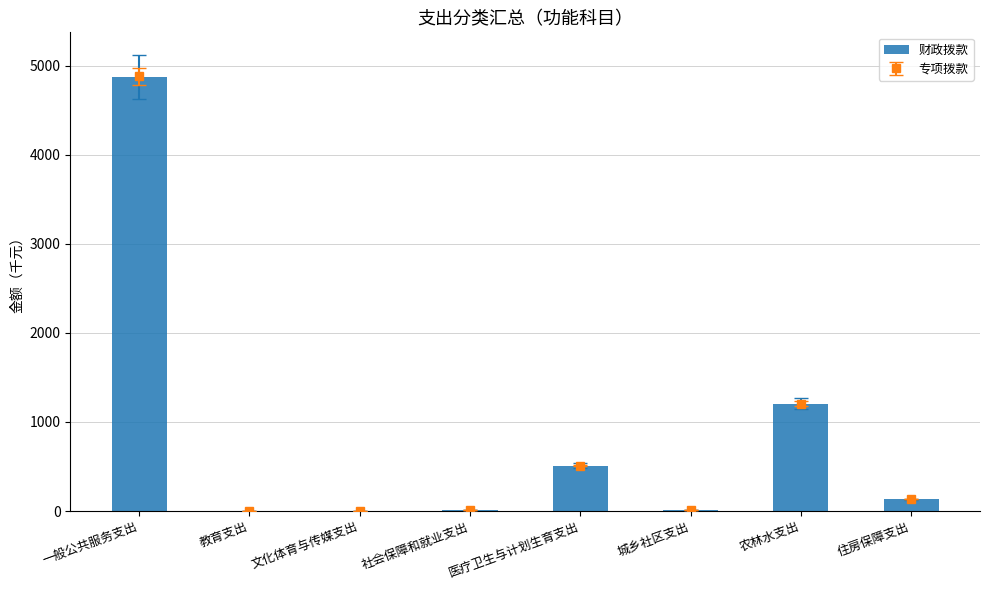

How many bars are there in total?

8